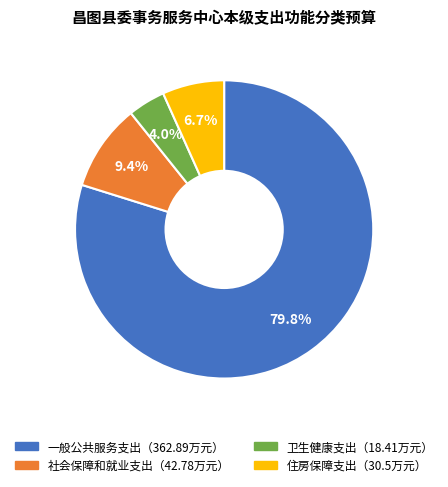

Count the number of slices in the pie.

4